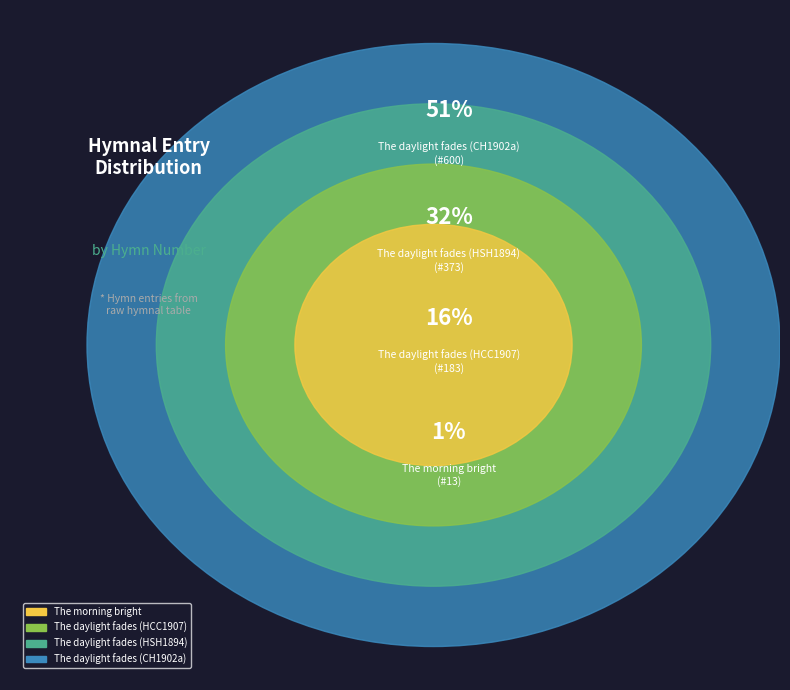

How many slices are in this pie chart?

4